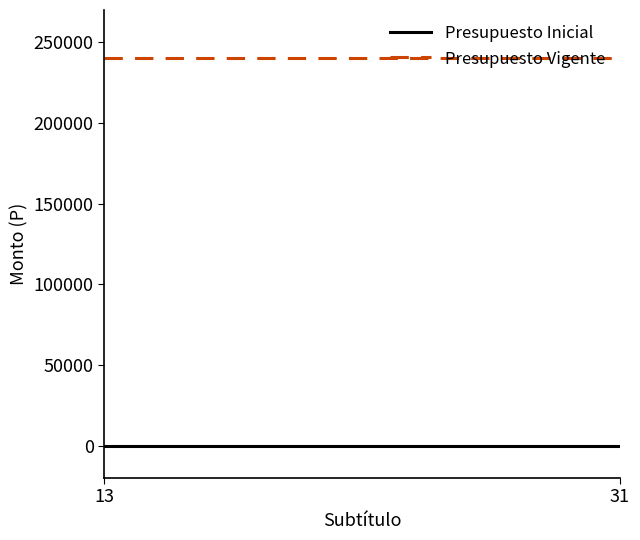

Does the chart have visible grid lines?

No